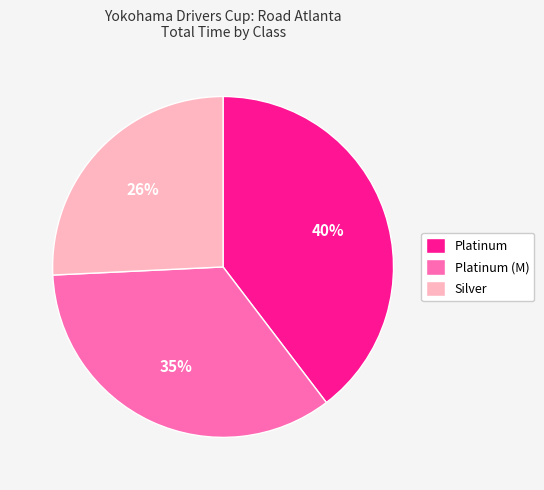

Rank the categories by value from lowest to highest.

Silver, Platinum (M), Platinum